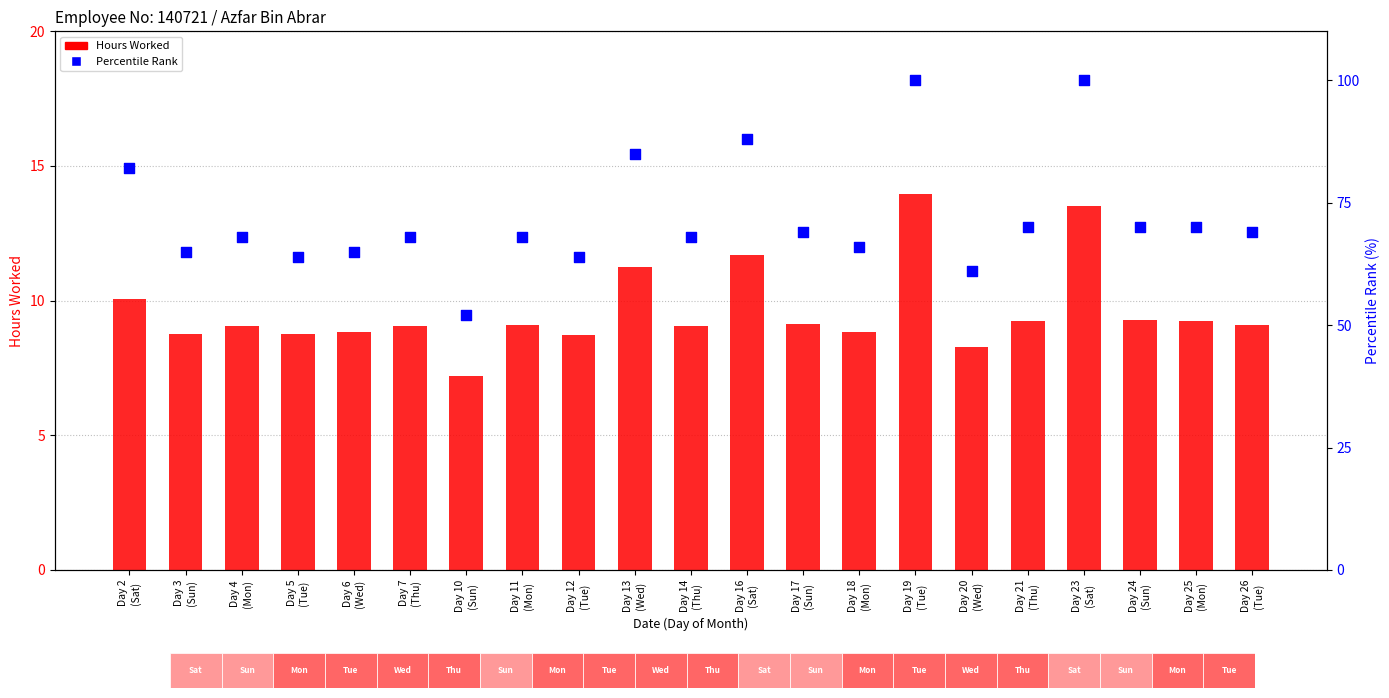

What are all the series names shown in the legend?

Hours Worked, Percentile Rank